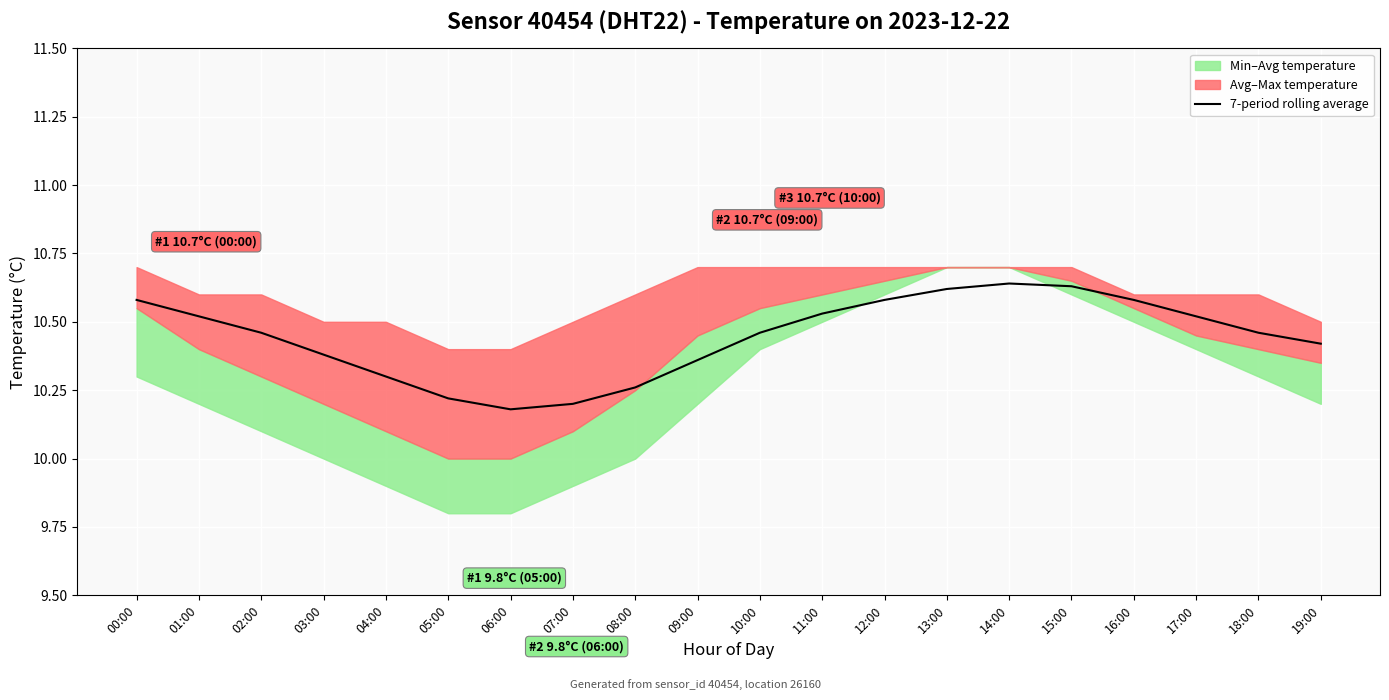

What is the ratio of the value at 16:00 to the value at 03:00?

1.0